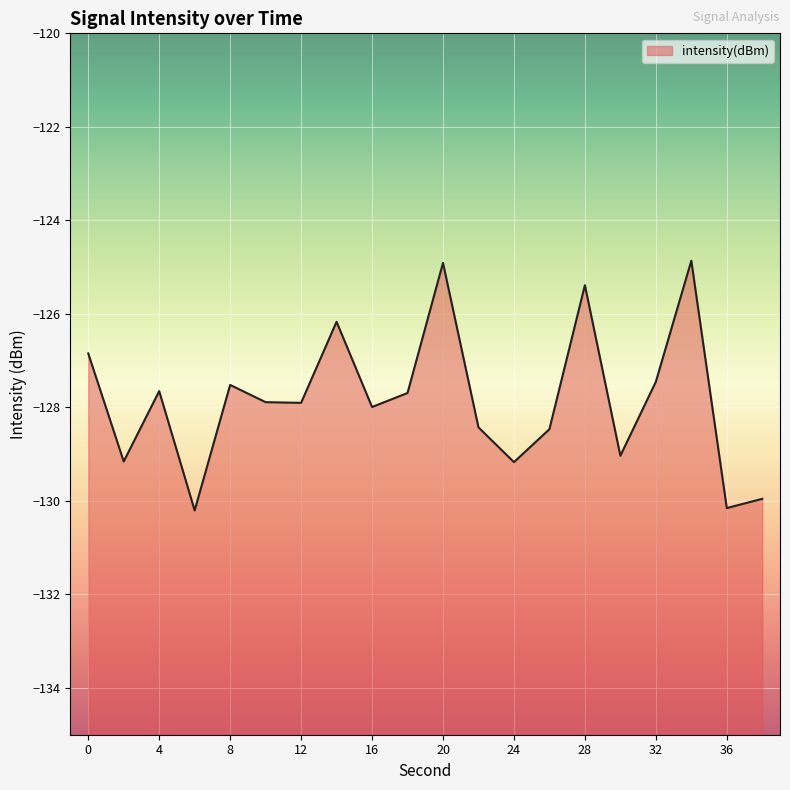

Where is the first local minimum?

2